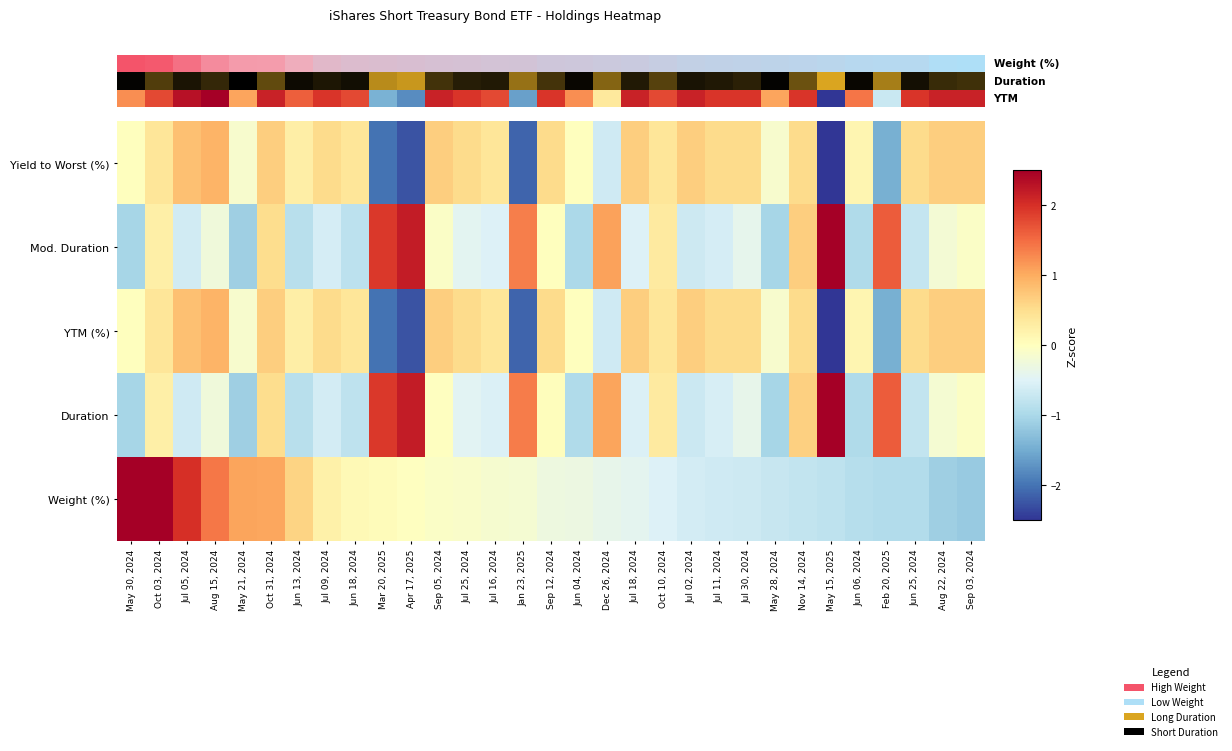

Is it true that Duration equals -0.3 at Aug 22, 2024?

False